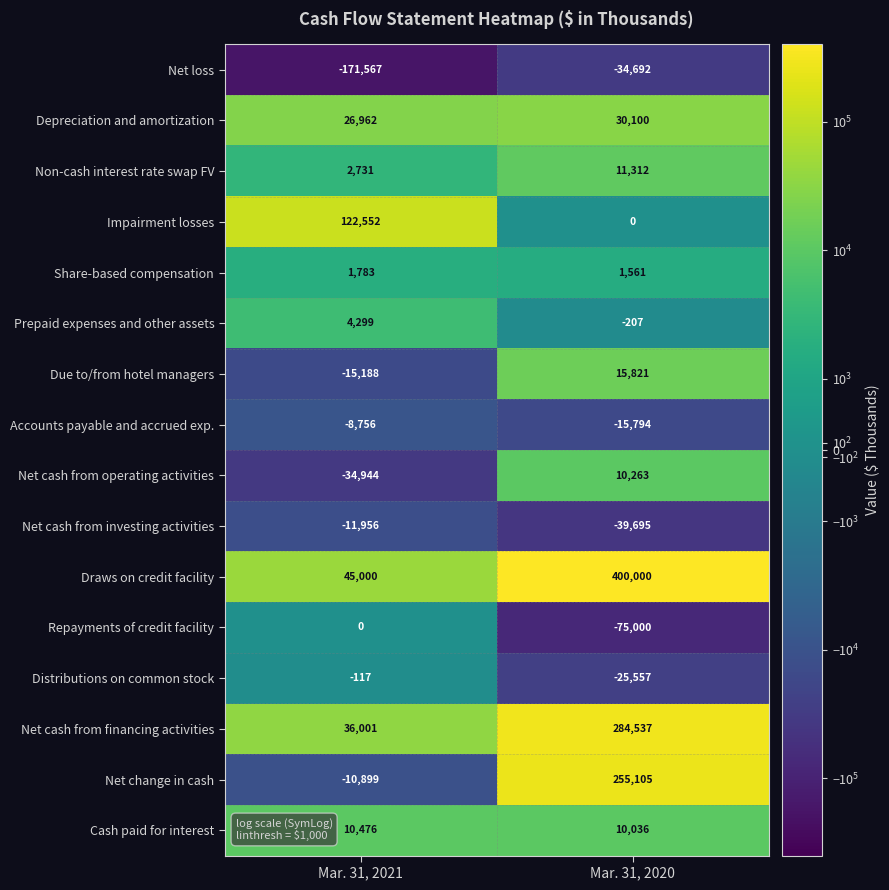

Between Mar. 31, 2021 and Mar. 31, 2020, which series saw the biggest shift?

Draws on credit facility